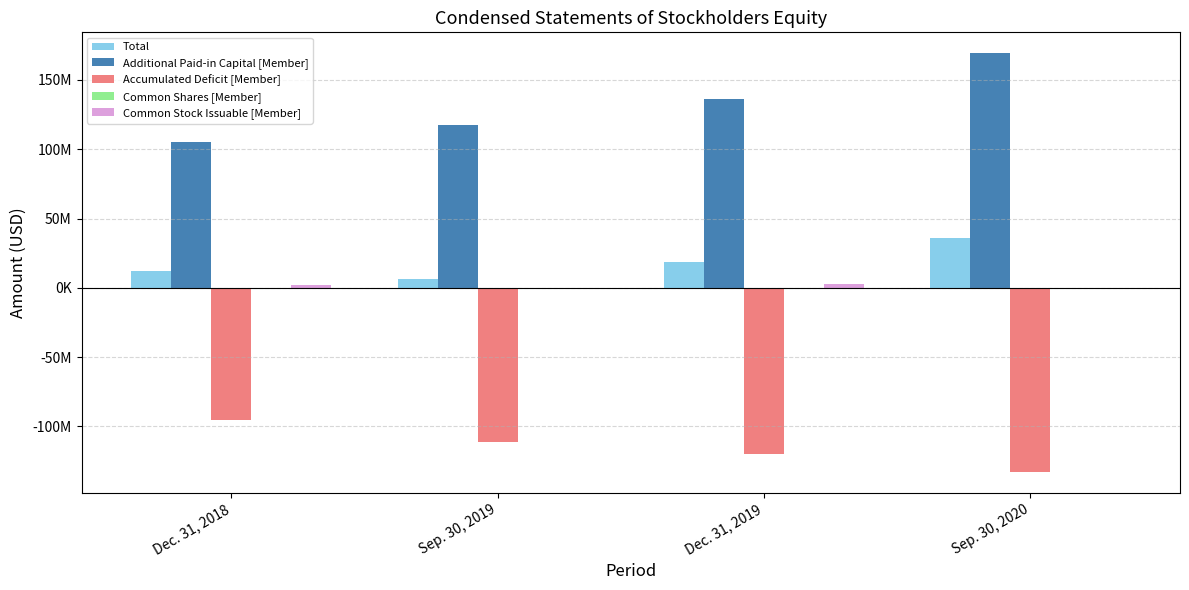

Are the bars horizontal?

No